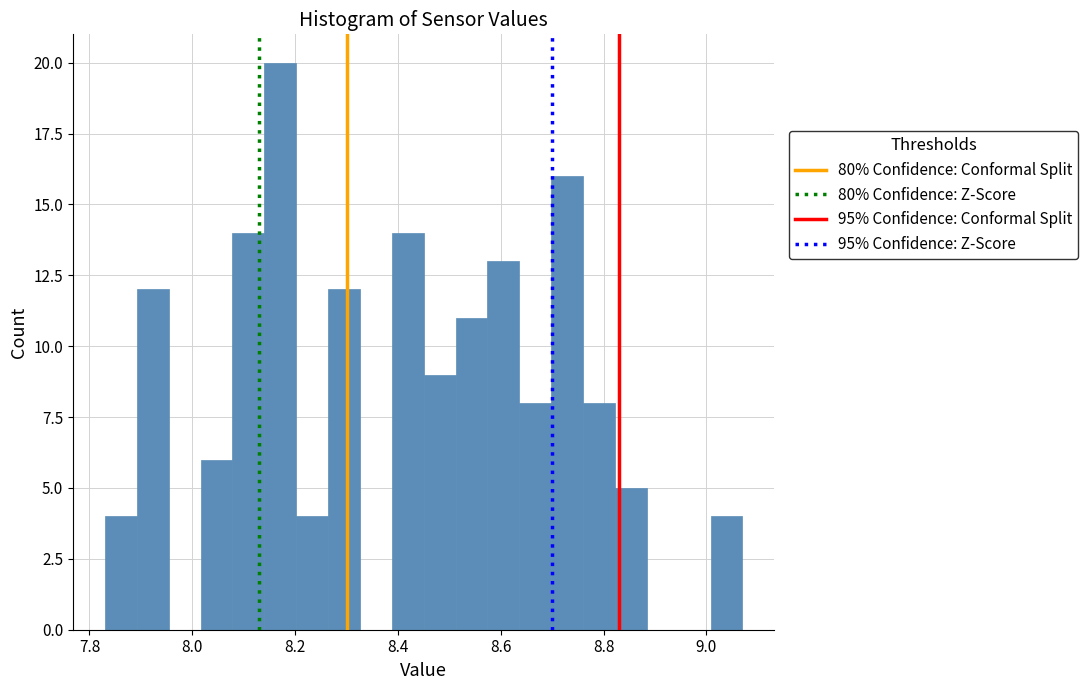

Around what value on the x-axis is the tallest bar? Give the approximate position of its centre, as read against the axis.

8.18